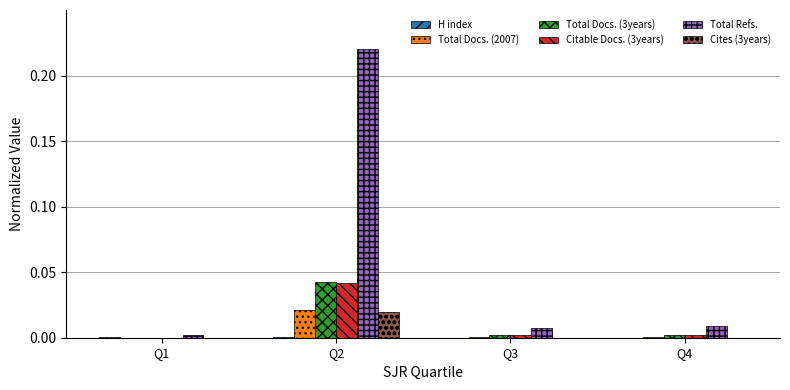

Which series changed the most between Q2 and Q3?

Total Refs.